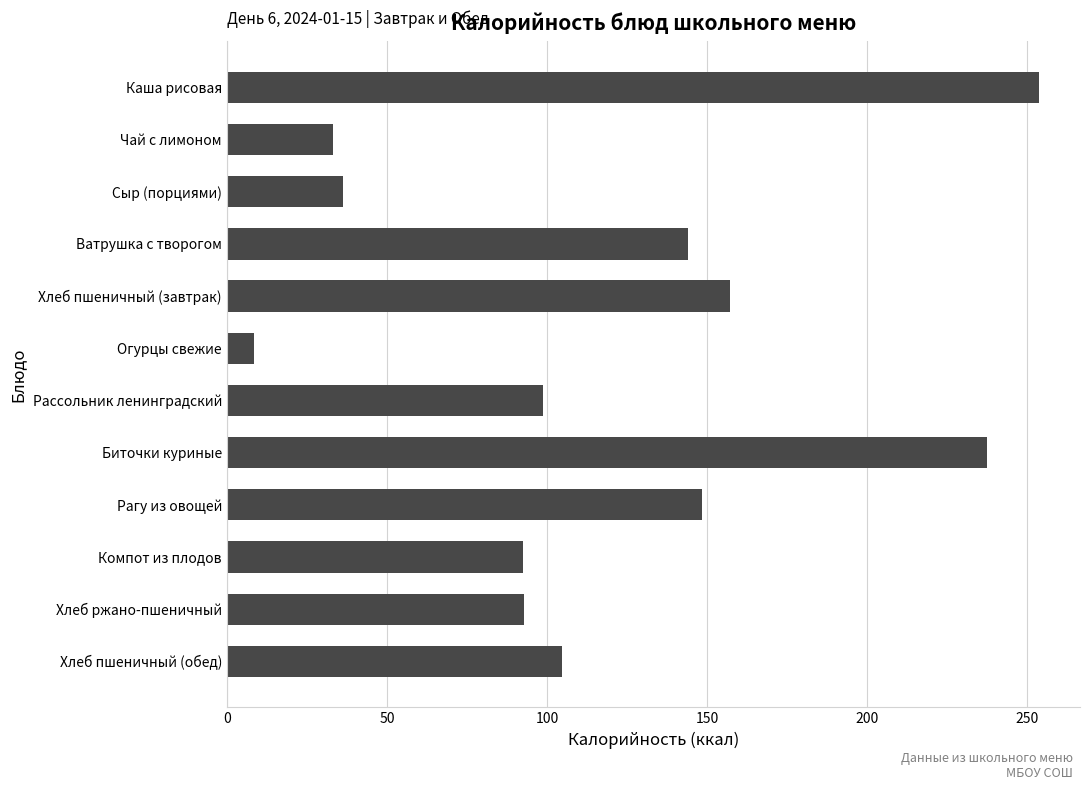

What position from the top is Огурцы свежие?

6